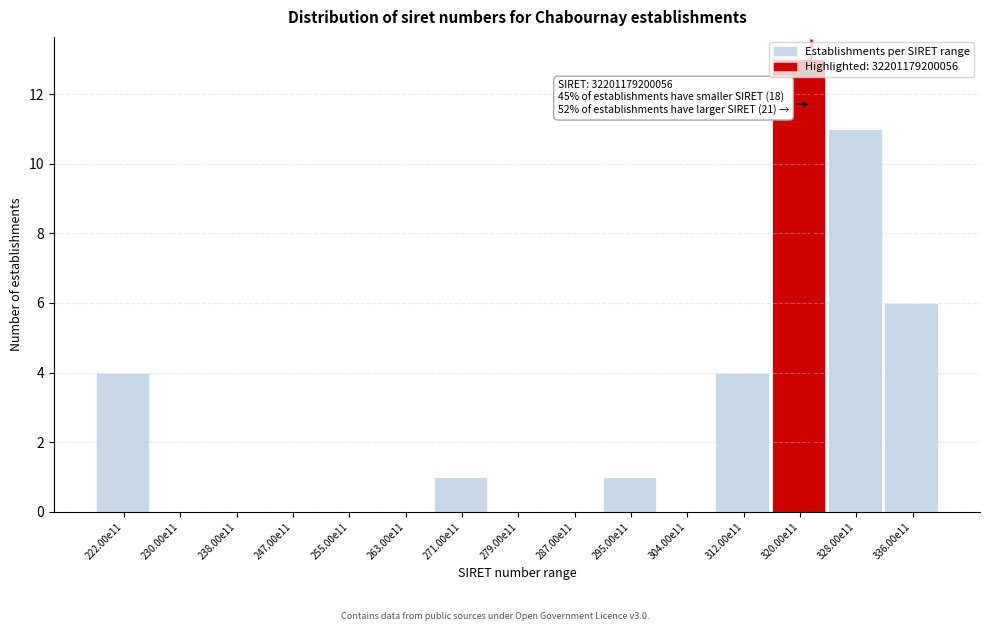

Which has a higher value, 230.00e11 or 295.00e11?

295.00e11